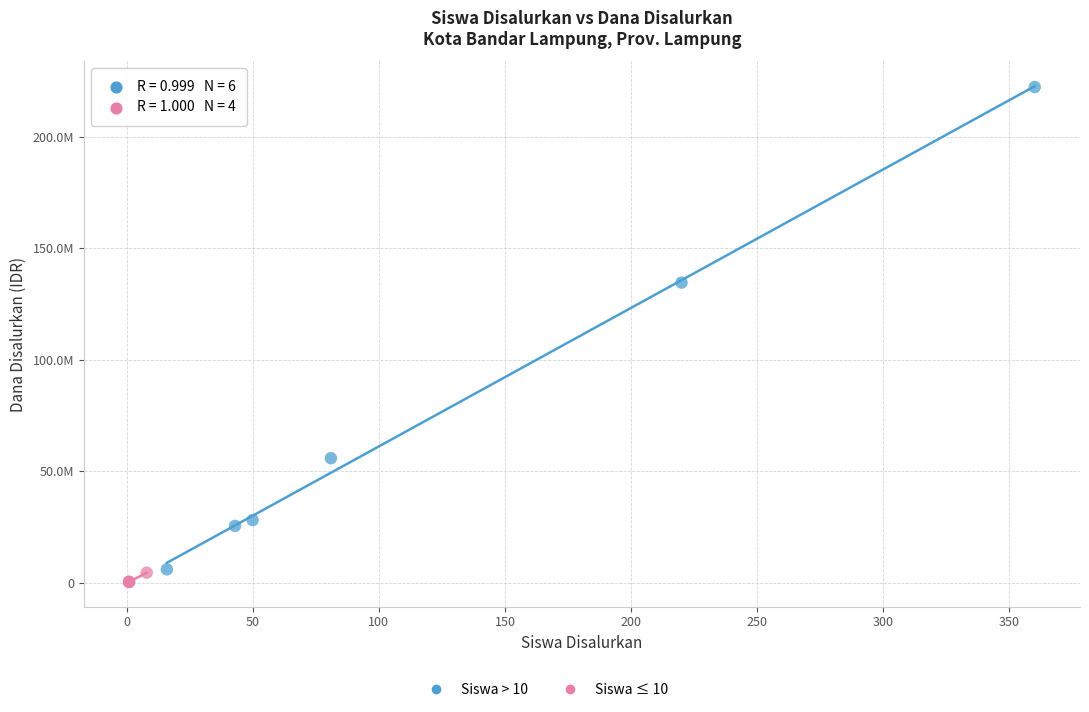

Which series contains the lowest Y value?

Siswa ≤ 10